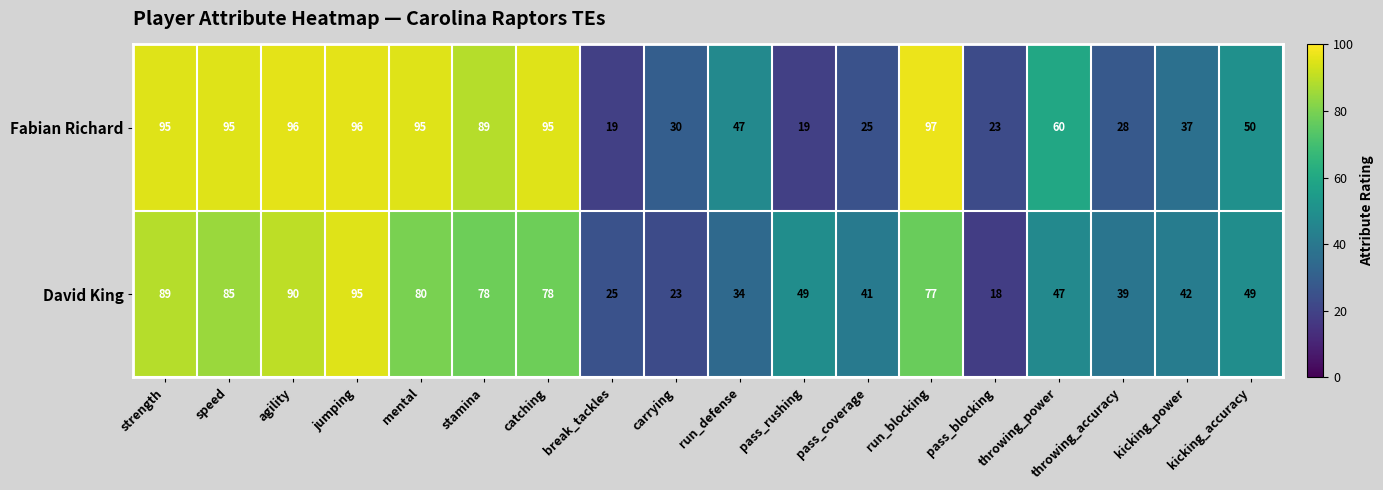

What value does the Fabian Richard series have at speed, to the nearest 10?

100